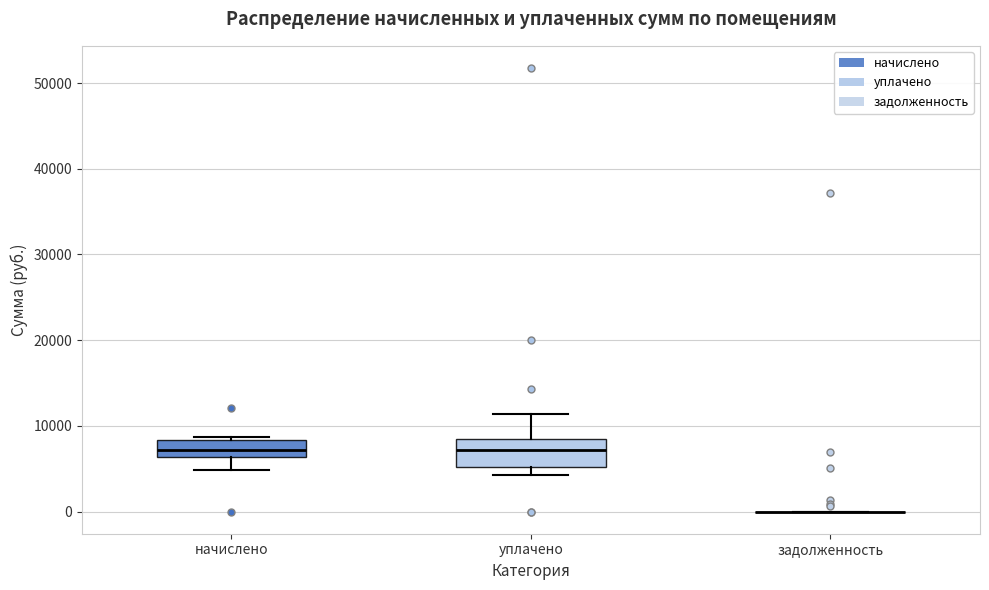

Which box is the tallest, from its lower edge to its upper edge?

уплачено